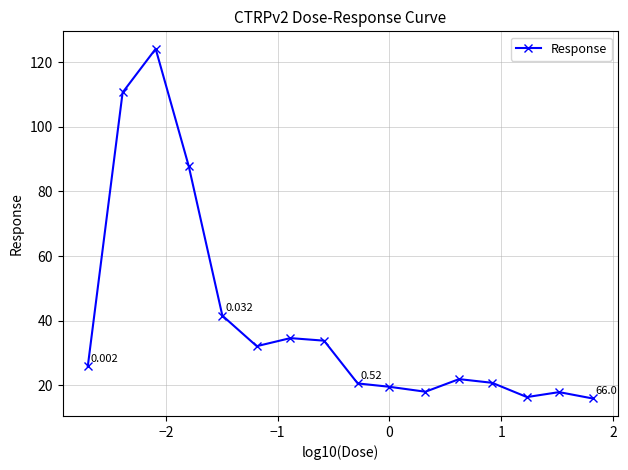

True or false: there are more than 0 points higher than both neighbors.

True